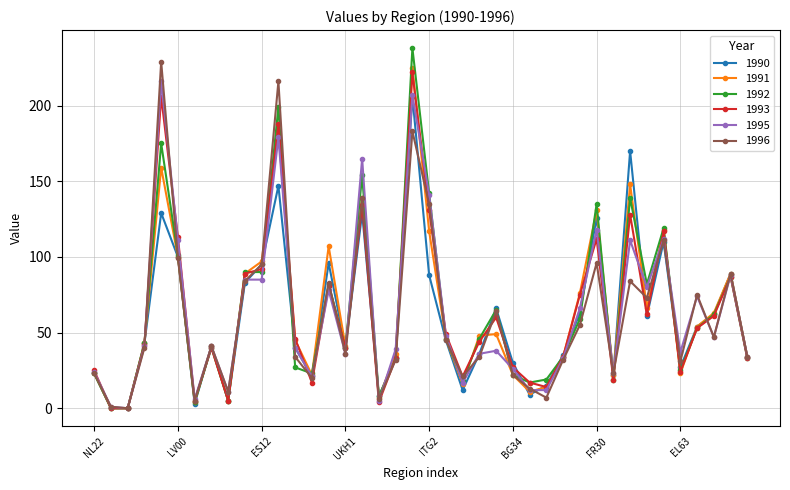

What is the highest value of the 1996 series?

229